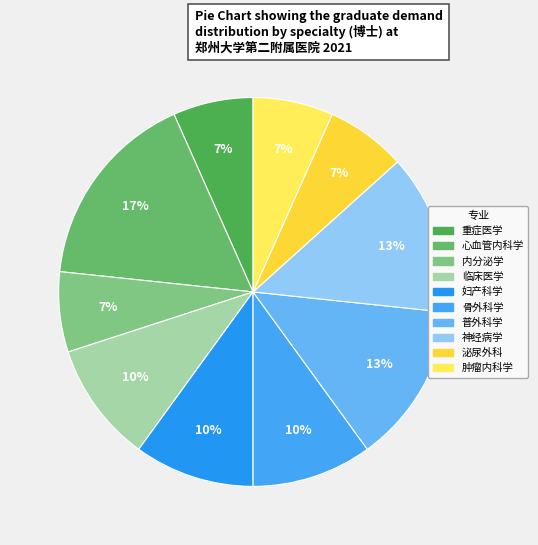

How many slices are in this pie chart?

10